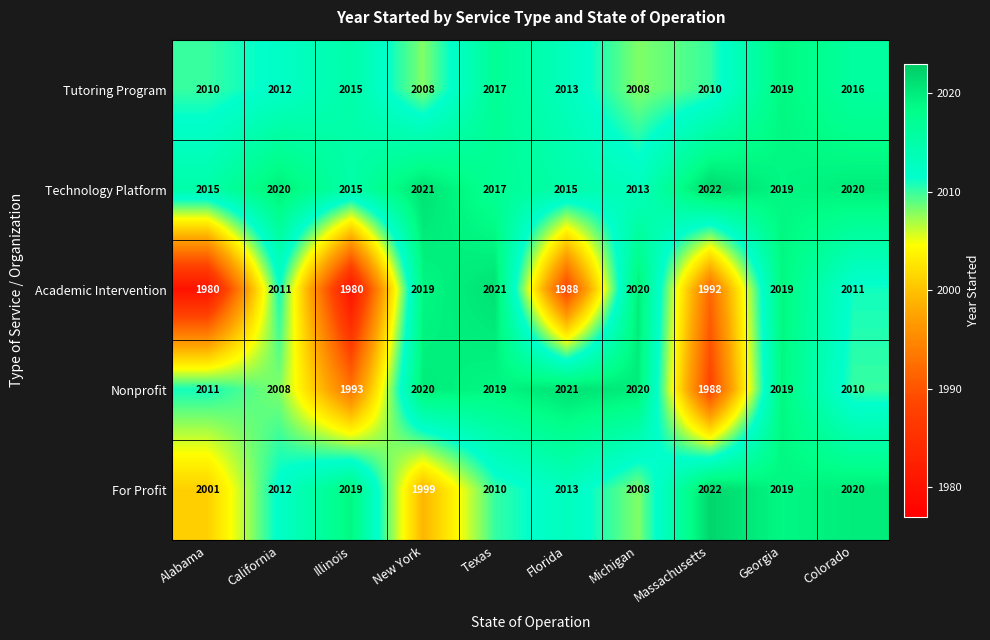

What is the difference between the Technology Platform values at Texas and Michigan?

4